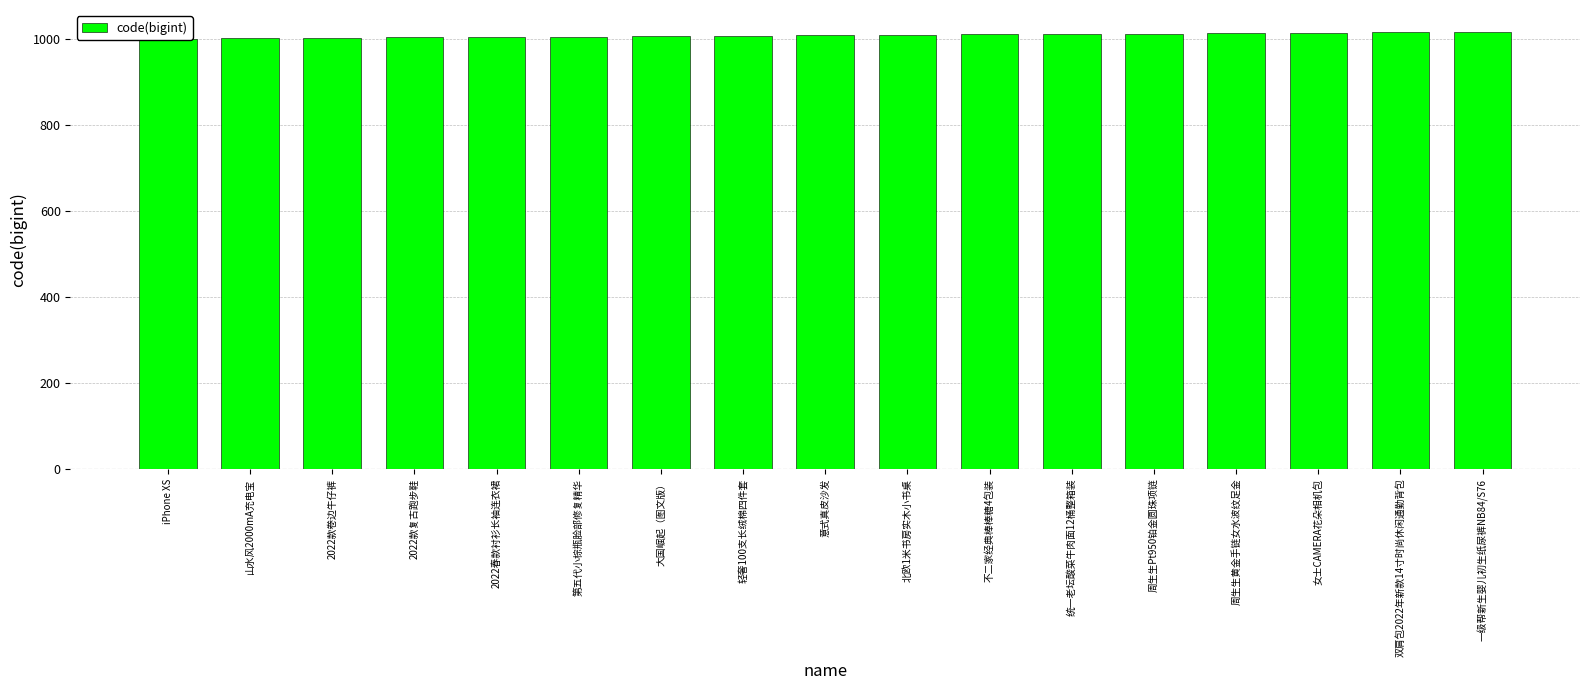

What value does the data have at 不二家经典棒棒糖4包装, to the nearest 5?

1010